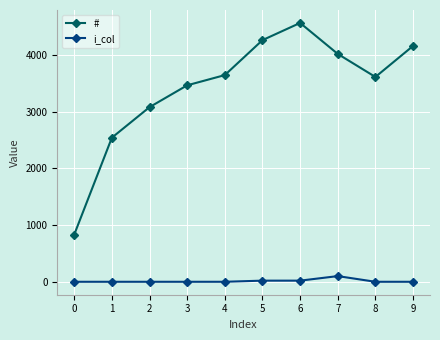

Rank the series by their average value, from highest to lowest.

#, i_col